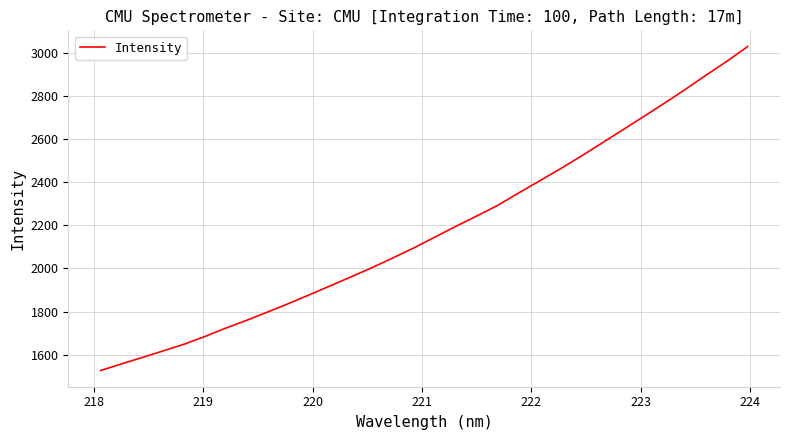

What is the greatest value displayed?

3031.8